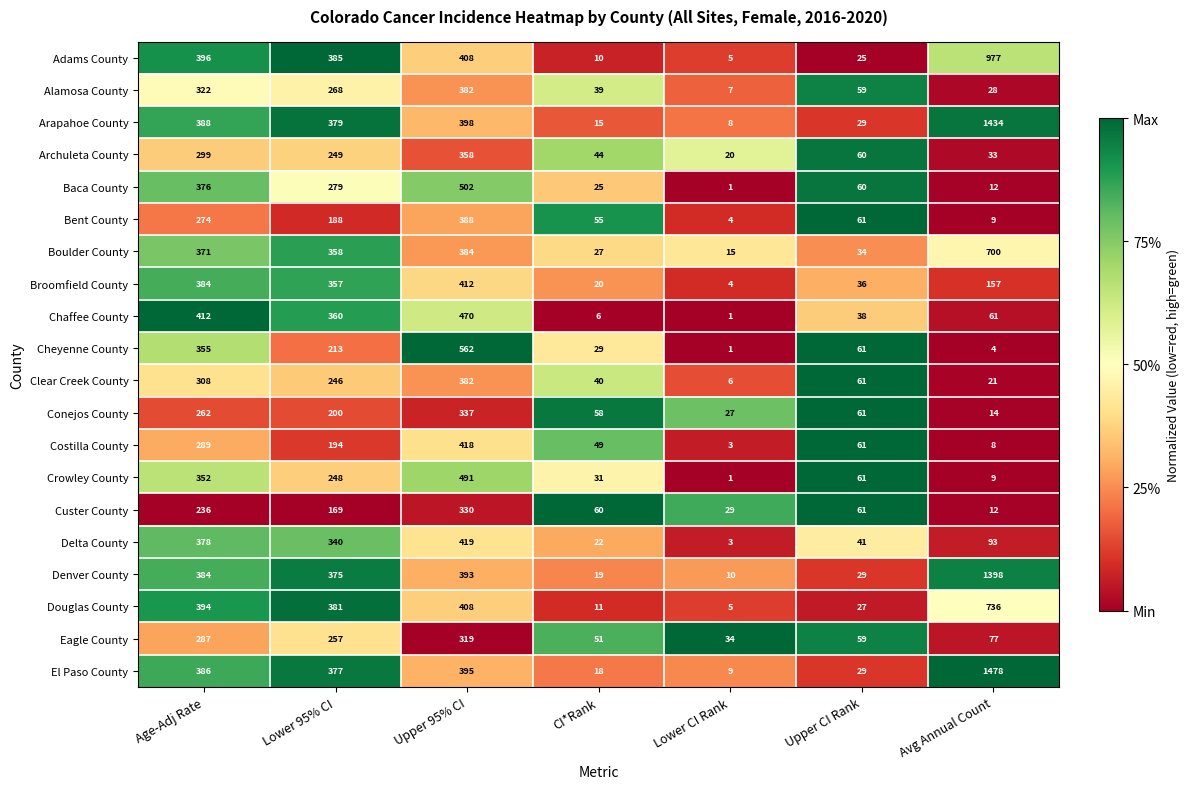

Which series has the widest spread of values?

El Paso County